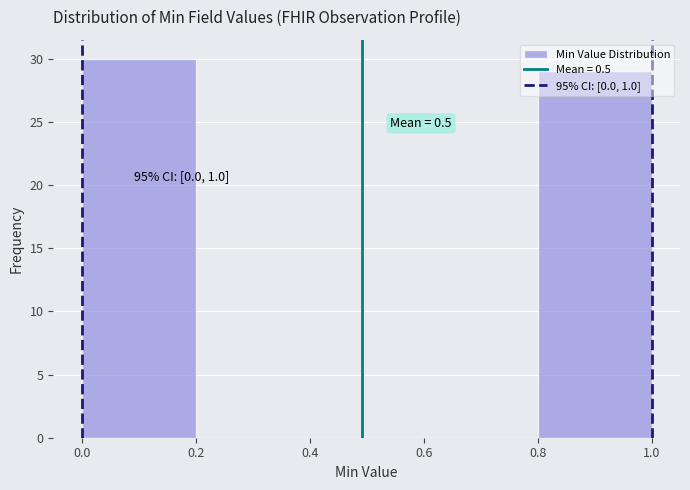

Which range on the x-axis has the tallest bar?

0.0 to 0.2